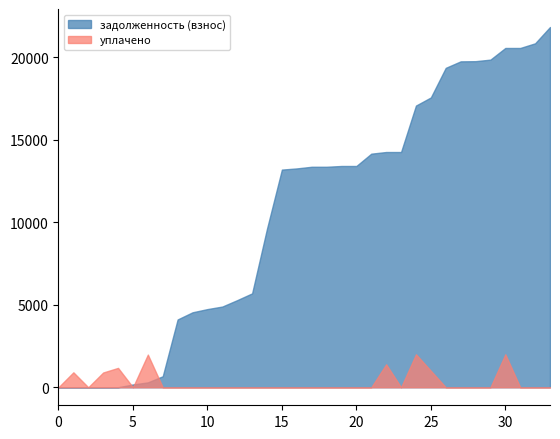

True or false: уплачено has more than 1 interior local peaks.

True